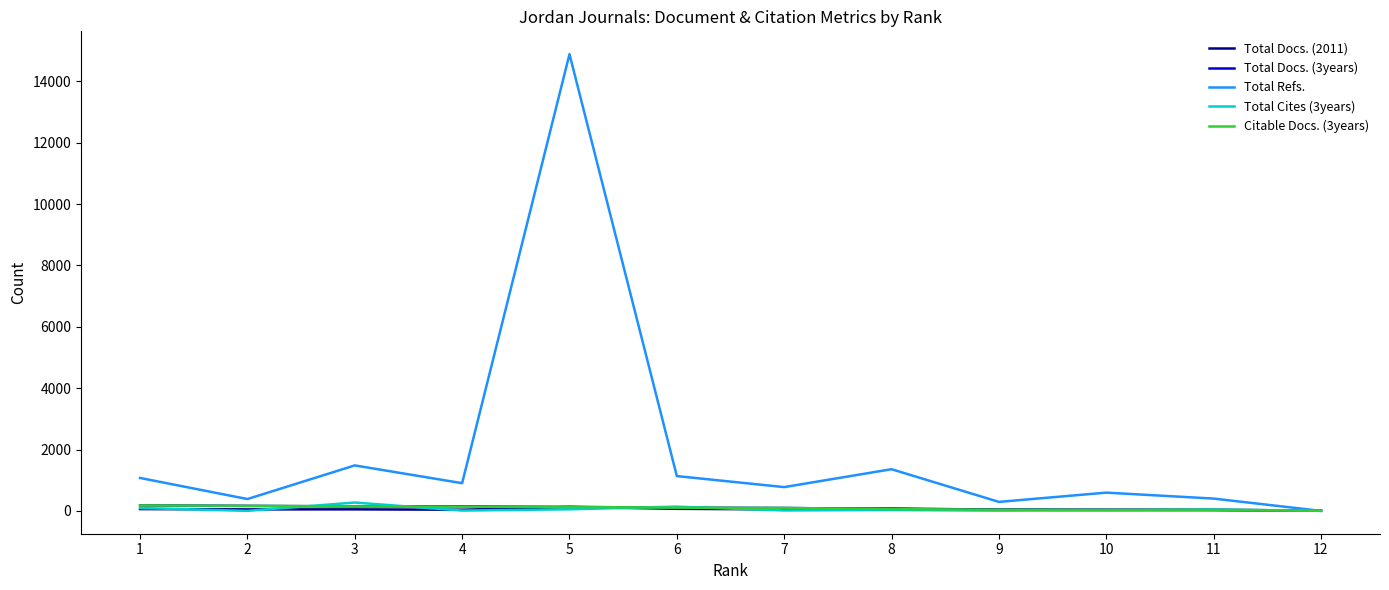

Which series has the largest total across all categories?

Total Refs.